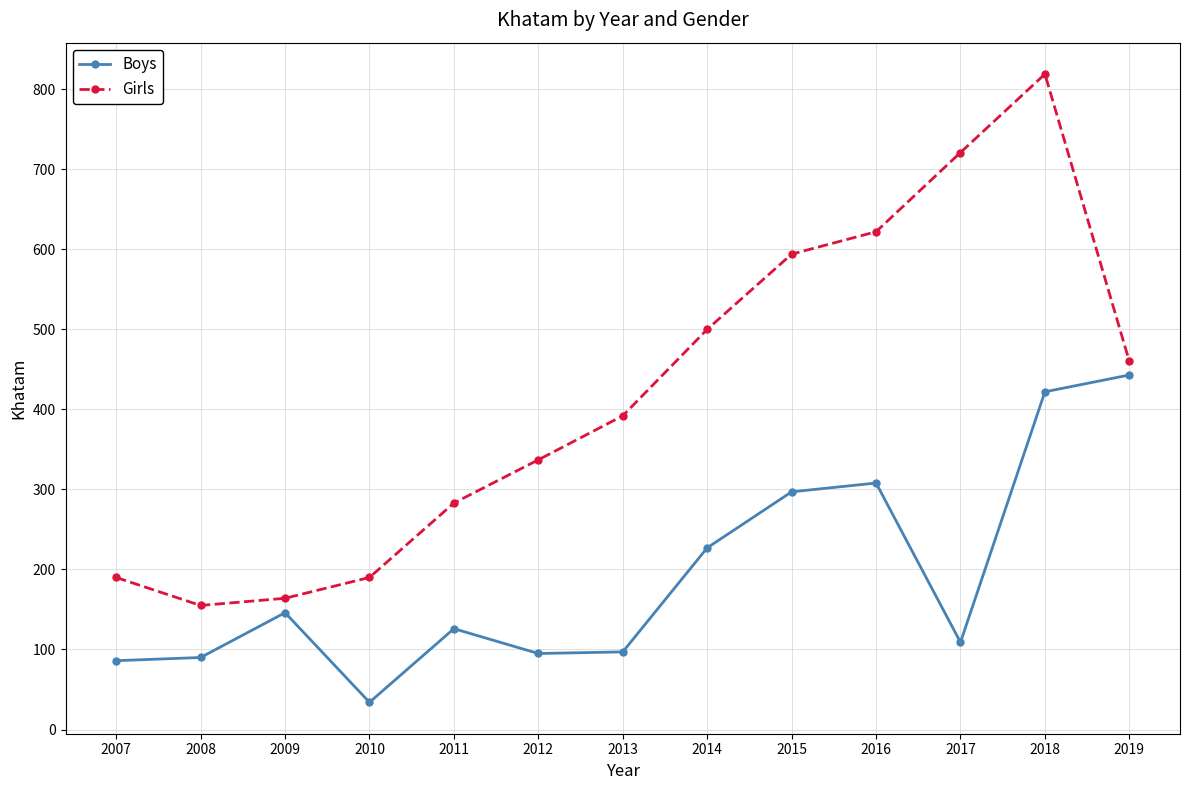

List the series in order of their overall mean, lowest first.

Boys, Girls